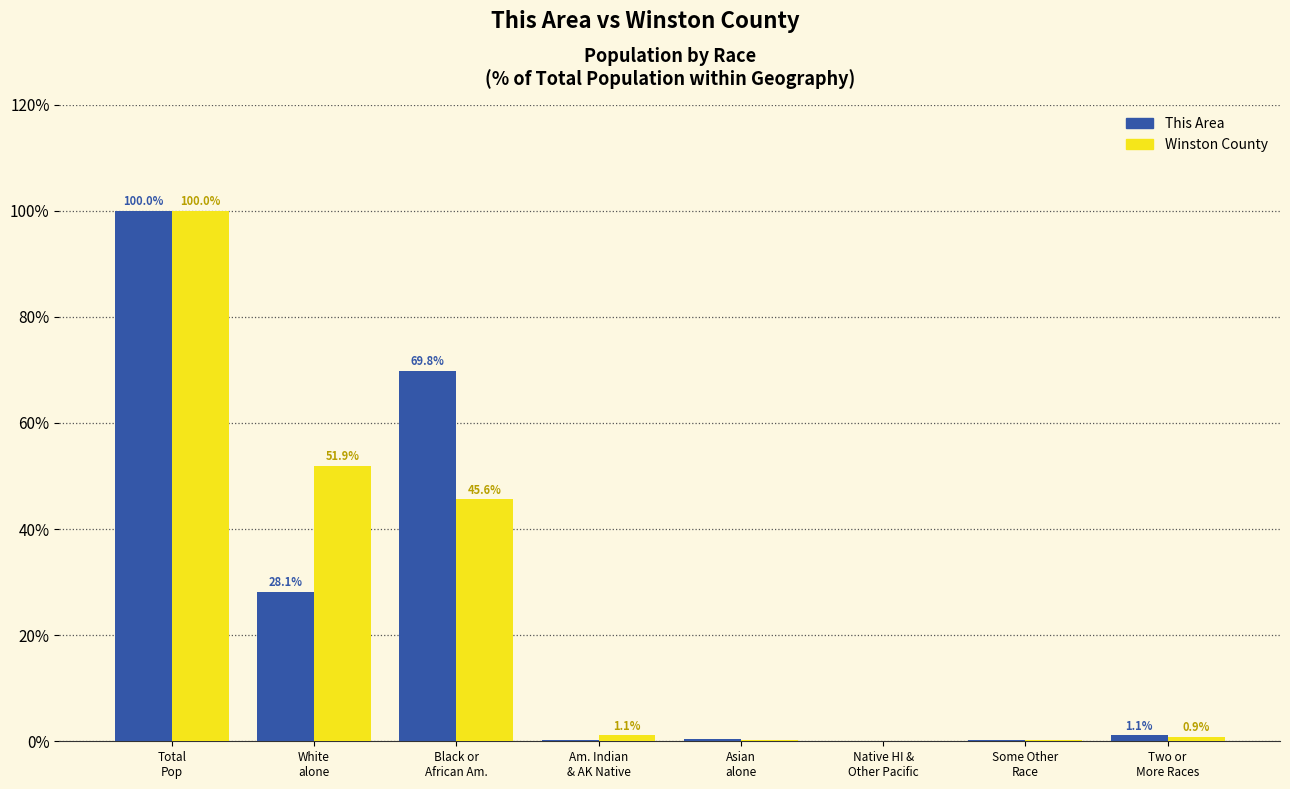

What is the maximum value shown in the chart?

100.0